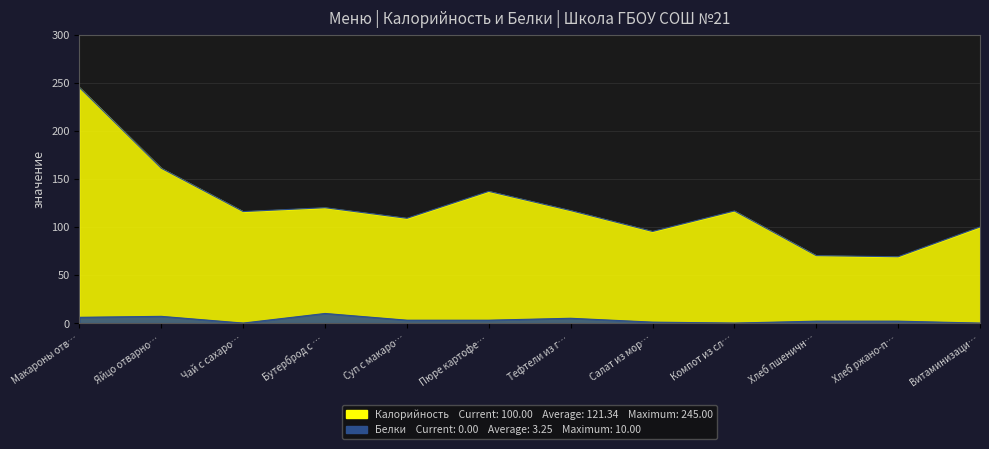

What is the sum of the Калорийность values at Макароны отв… and Витаминизаци…?

345.0